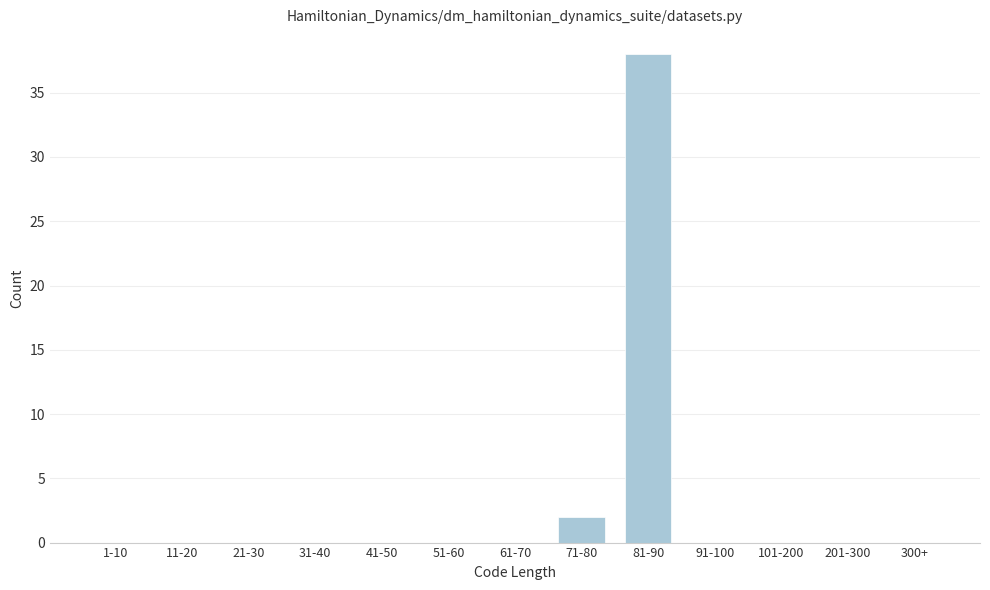

Reading right to left, transcribe all the data shown in this chart.

300+=0	201-300=0	101-200=0	91-100=0	81-90=38	71-80=2	61-70=0	51-60=0	41-50=0	31-40=0	21-30=0	11-20=0	1-10=0